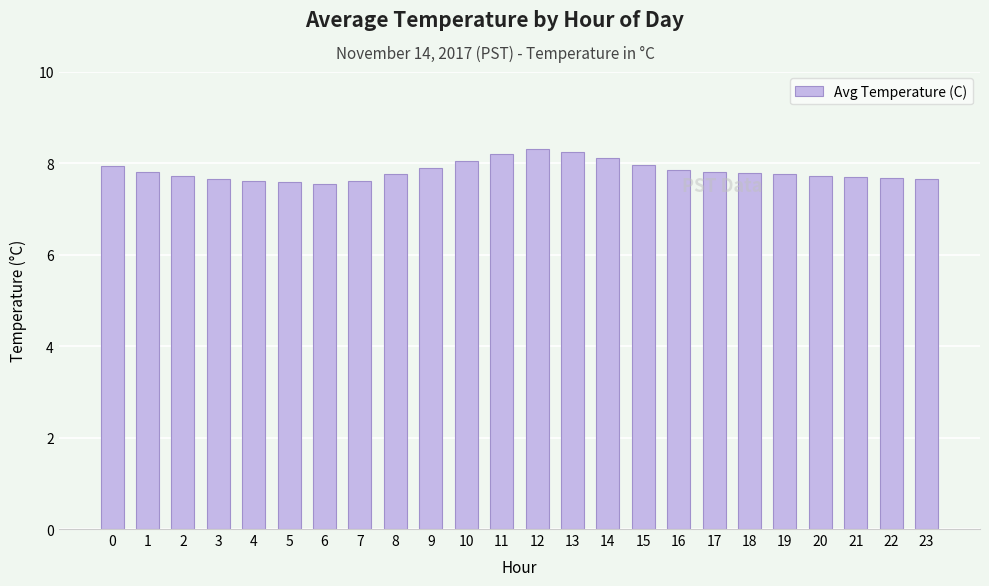

What is the difference between the maximum and second lowest values?

0.7